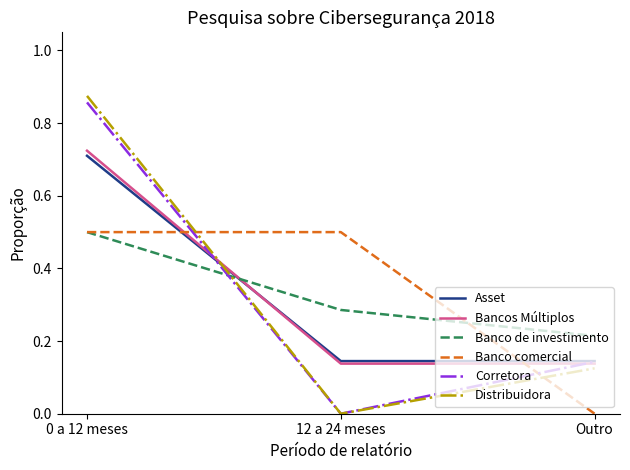

Count the Banco de investimento values in the range 0 to 1.

3